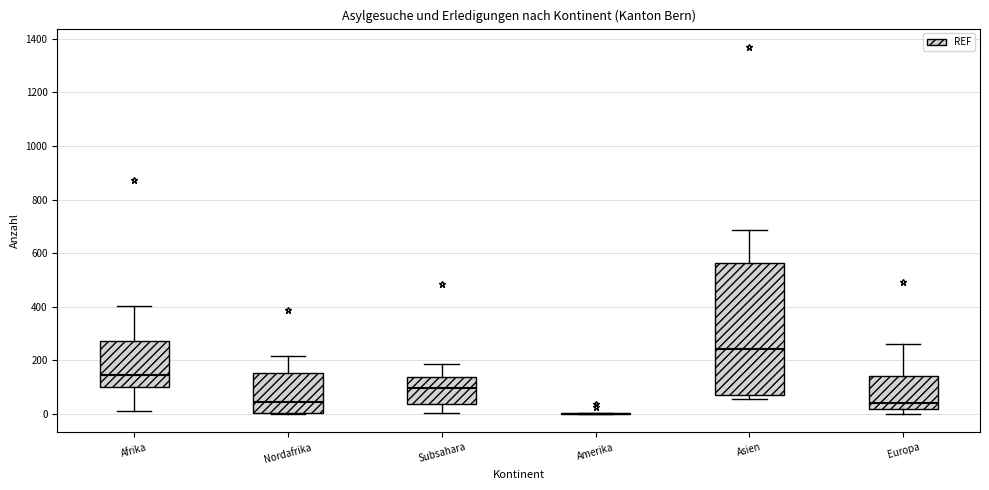

Reading left to right, read every box against the y-axis: the position of its median line, the range the box covers, and the ends of its whiskers. The values are not printed on the chart, so give them approximately, as read against the axis.

Afrika: median 140, box 100 to 280, whiskers 20 to 400
Nordafrika: median 40, box 0 to 160, whiskers 0 to 220
Subsahara: median 100, box 40 to 140, whiskers 0 to 180
Amerika: box collapsed to a line at 0, whiskers 0 to 0
Asien: median 240, box 60 to 560, whiskers 60 (just below the box's lower edge) to 680
Europa: median 40, box 20 to 140, whiskers 0 to 260